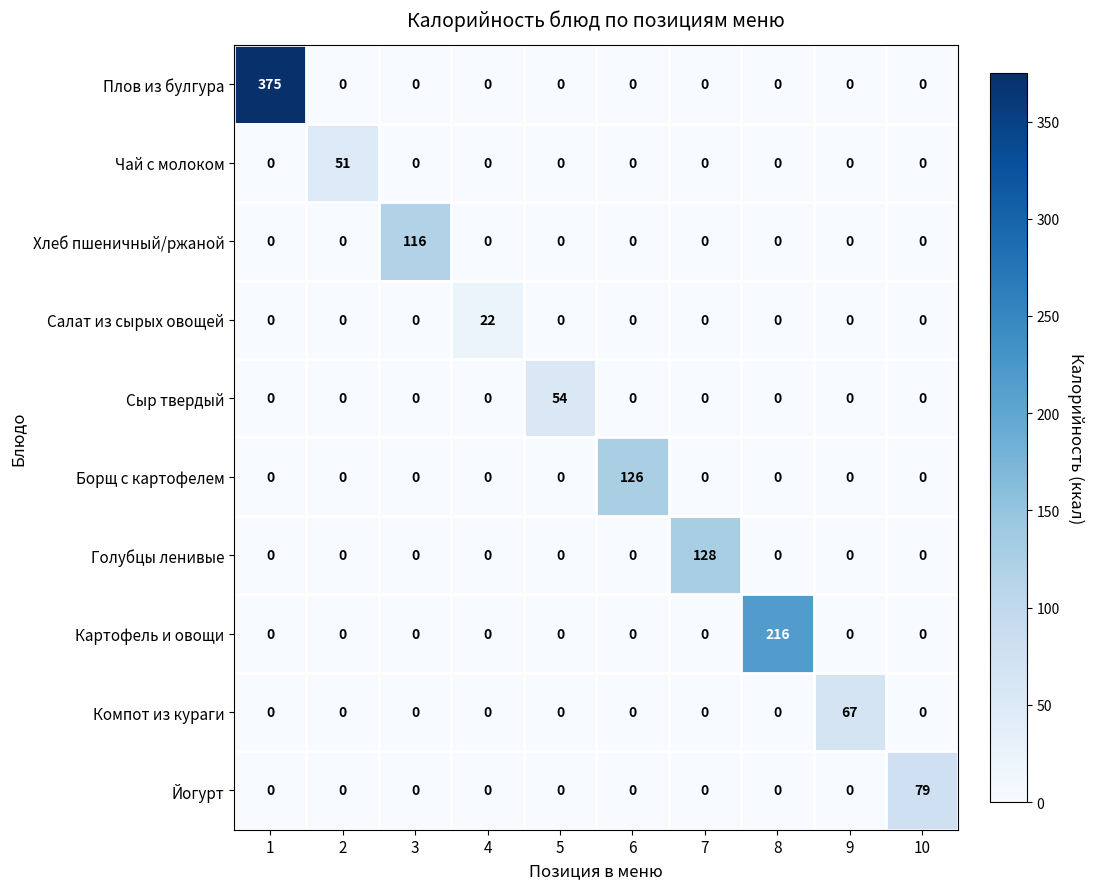

Count the number of data series in this chart.

10